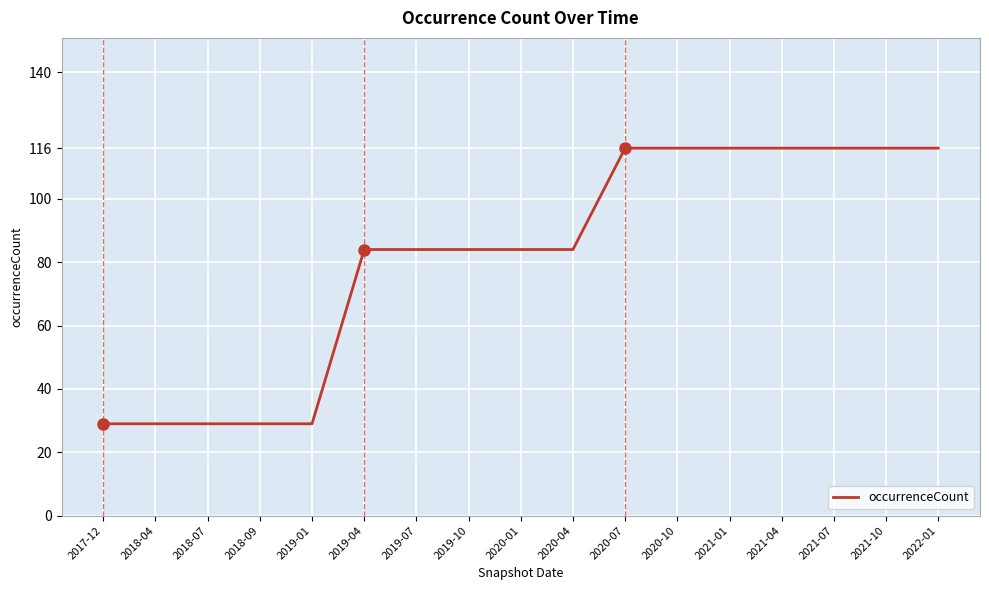

What is the minimum value shown in the chart?

29